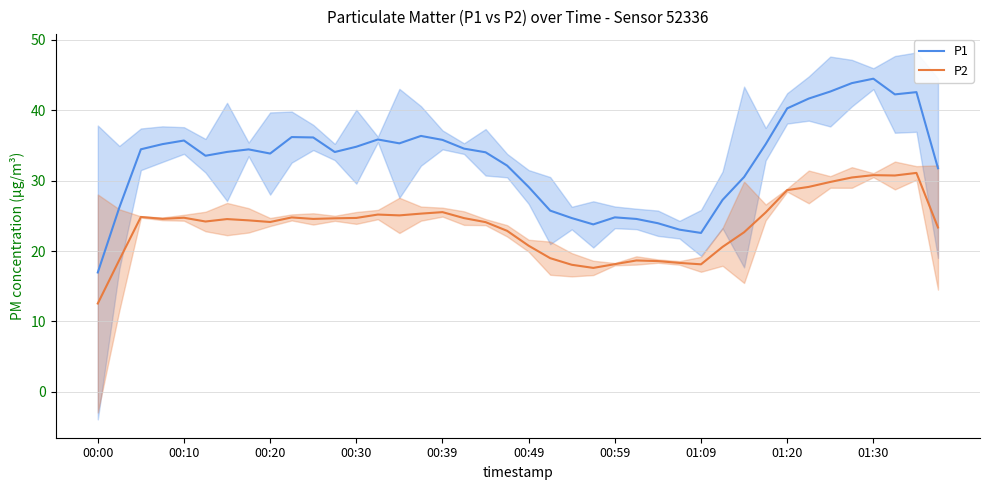

True or false: P1 and P2 intersect in this chart.

False